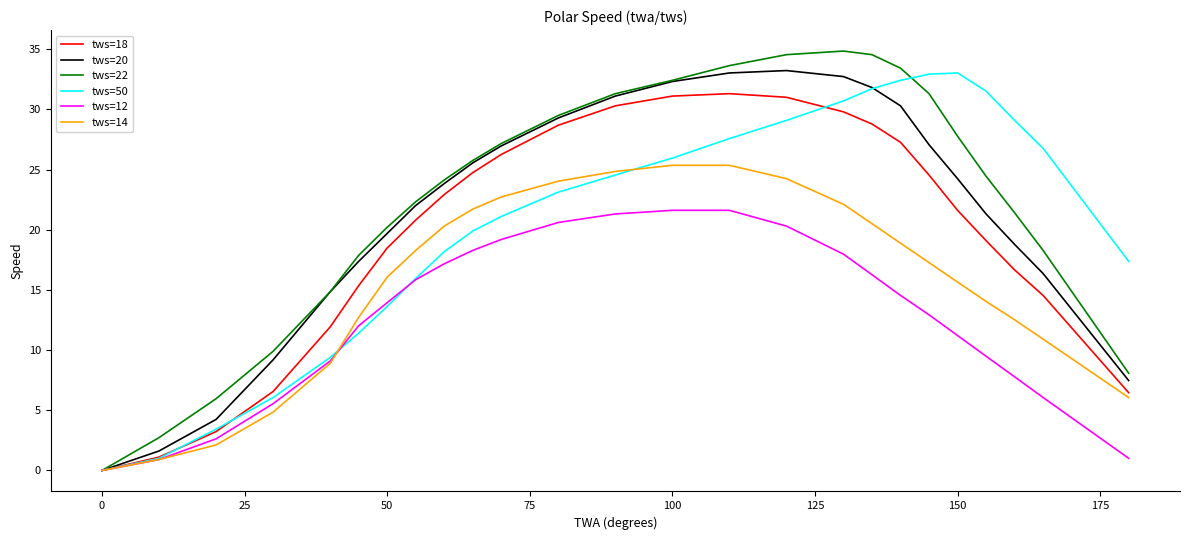

Which series has the largest range (max minus min)?

tws=22